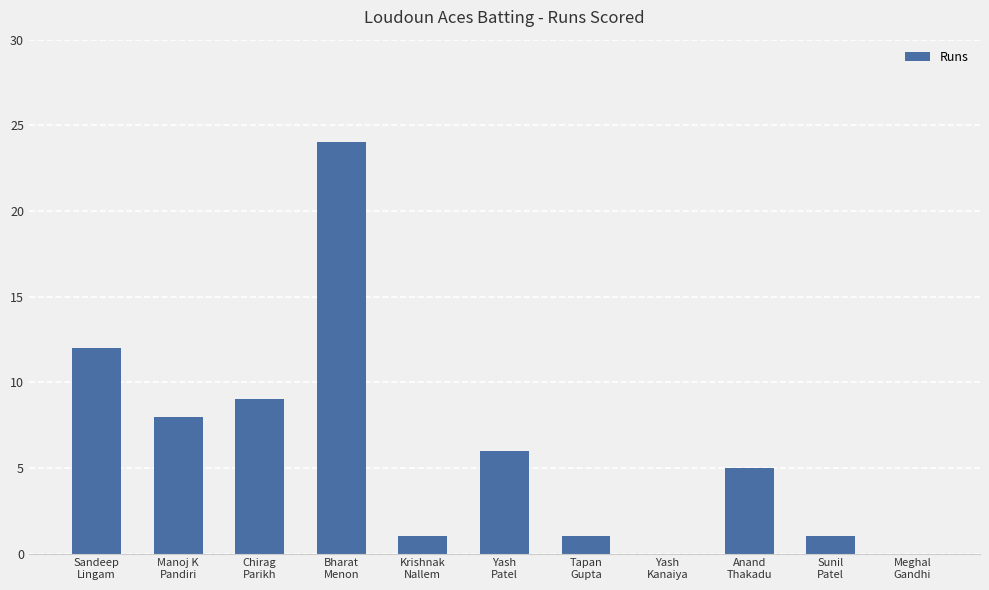

Count the number of data series in this chart.

1